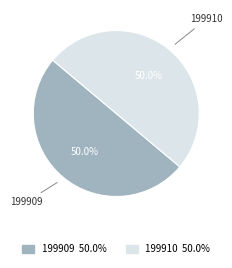

Is it true that 199909 is 42% of the pie?

False